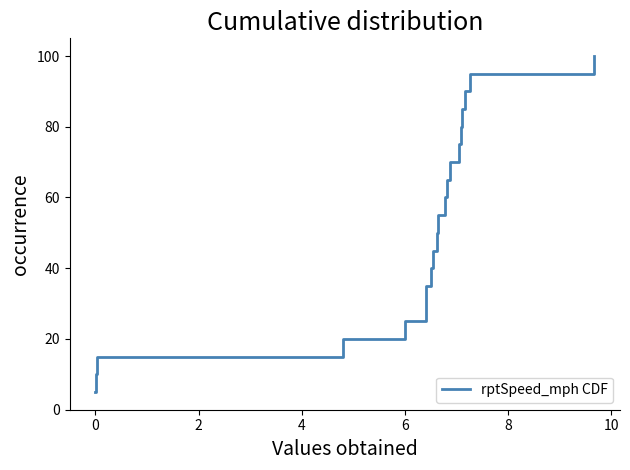

Does the chart have visible grid lines?

No